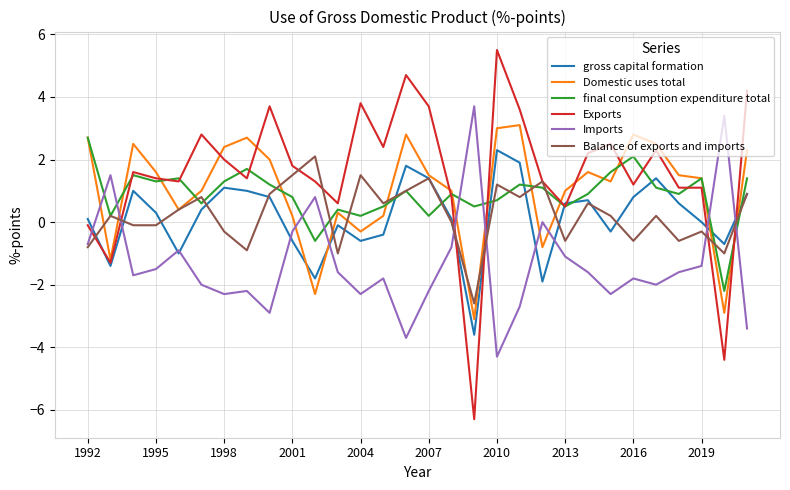

Which series has the widest spread of values?

Exports